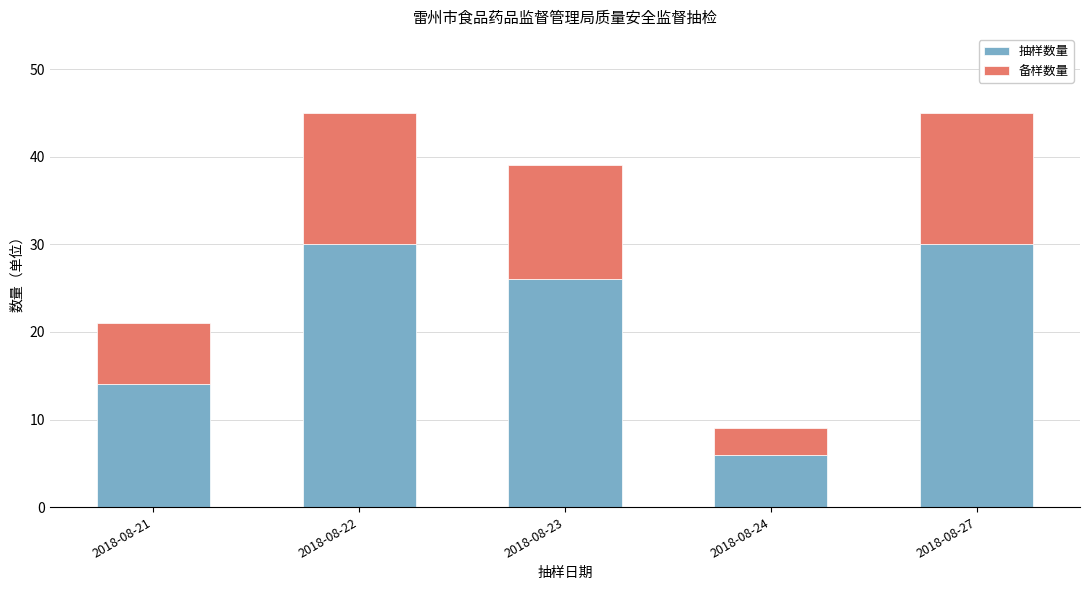

What is the average value of the 抽样数量 series?

21